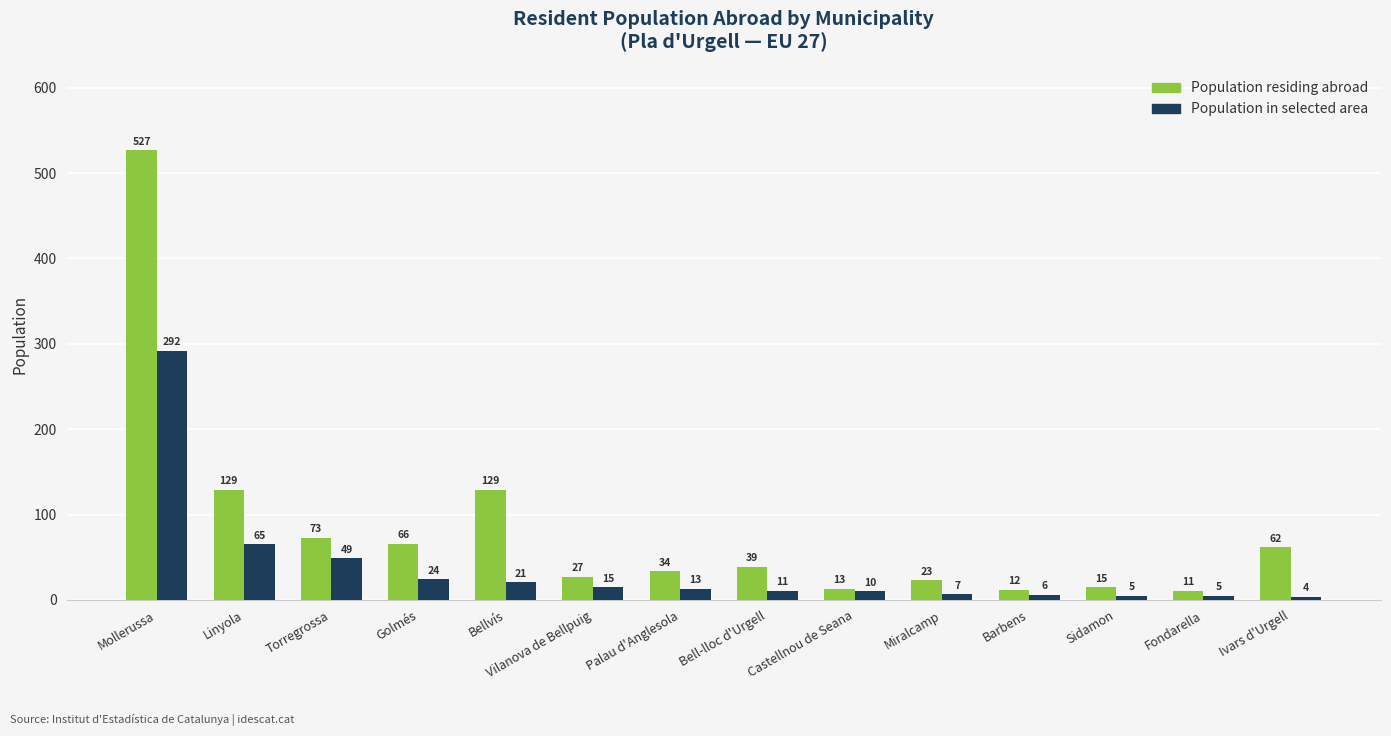

What is the difference between the maximum and minimum values in the Population residing abroad series?

516